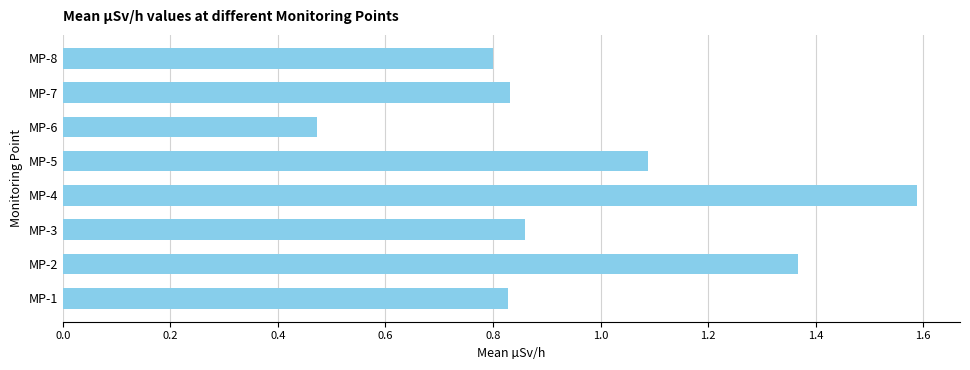

Between MP-5 and MP-2, which is larger?

MP-2